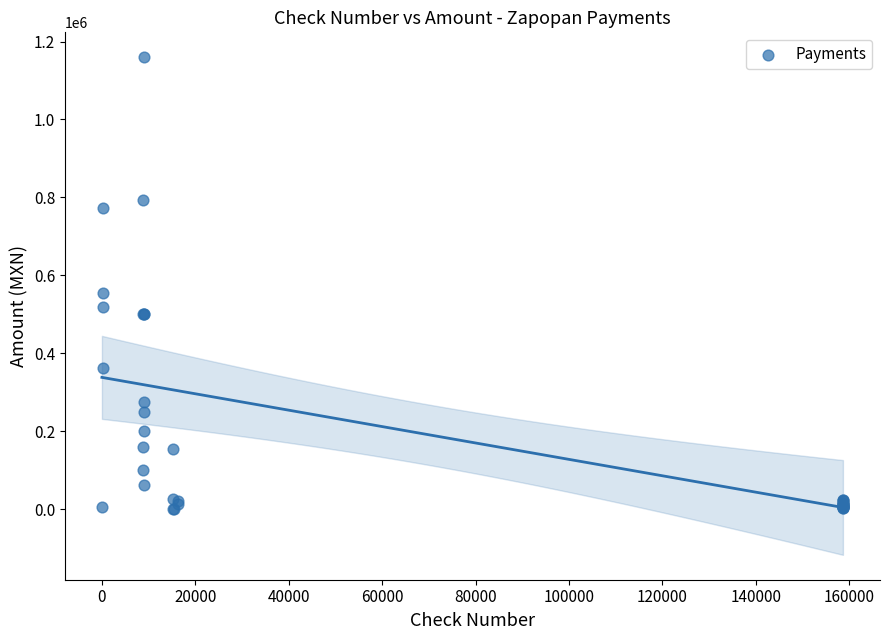

What Y value in the scatter plot is closest to 580526?

554179.6